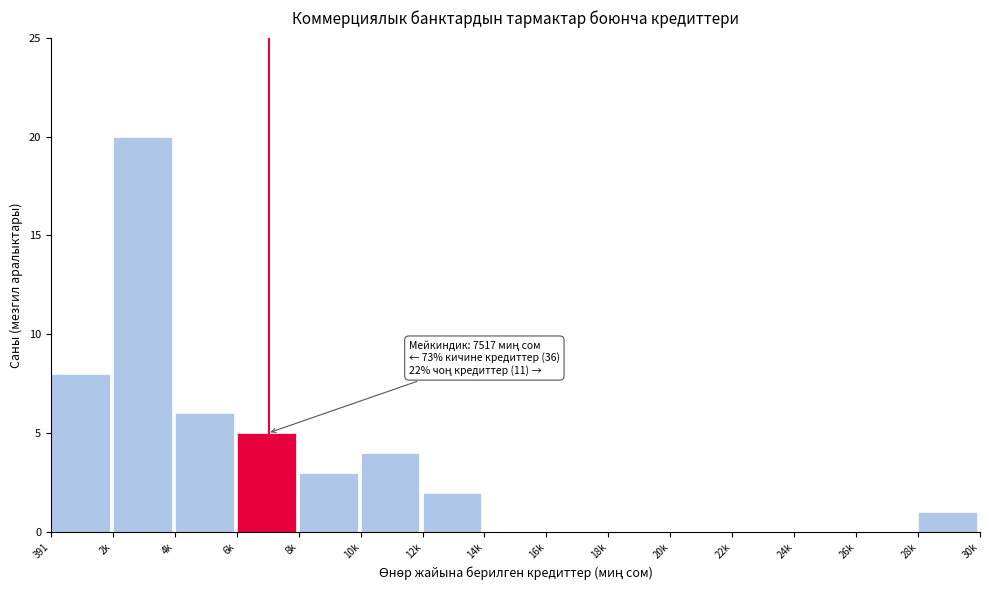

Reading right to left, extract all data points from this chart.

28k=1	26k=0	24k=0	22k=0	20k=0	18k=0	16k=0	14k=0	12k=2	10k=4	8k=3	6k=5	4k=6	2k=20	391=8